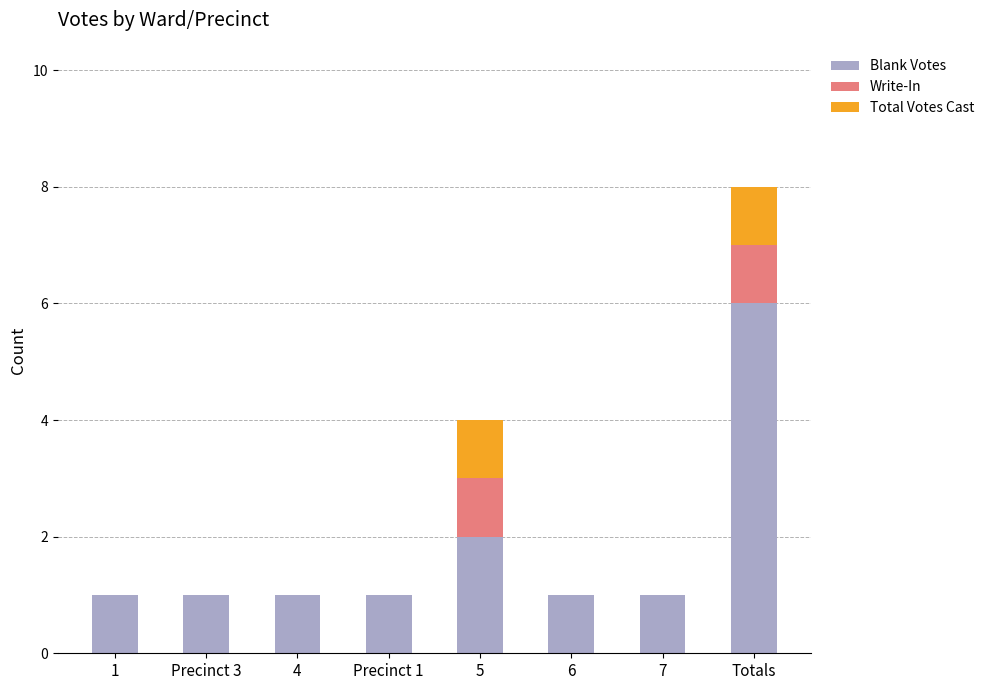

Are the bars horizontal?

No